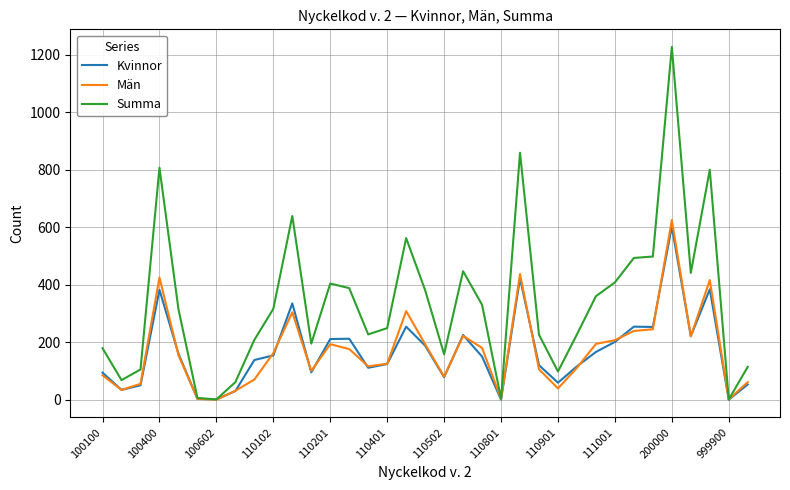

Which series has the widest spread of values?

Summa